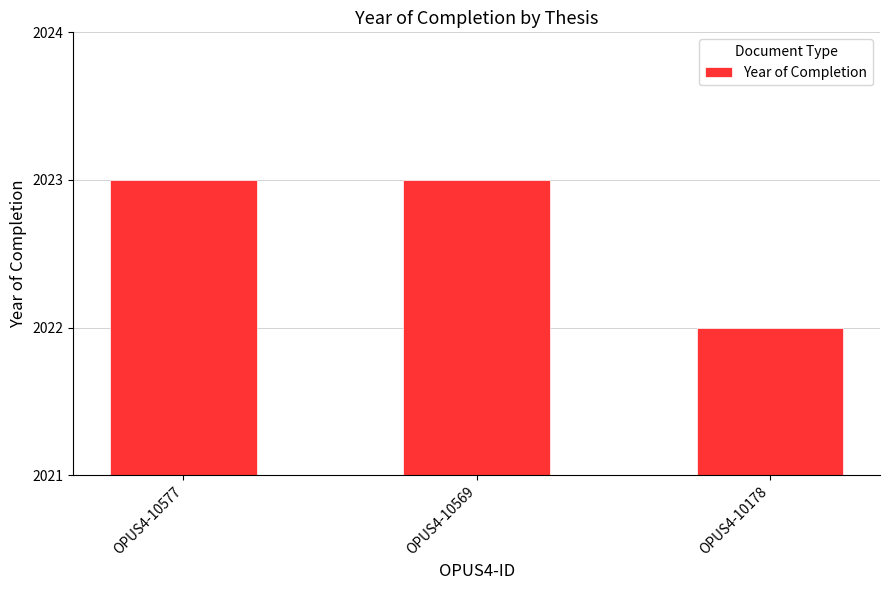

What is the smallest value displayed?

2022